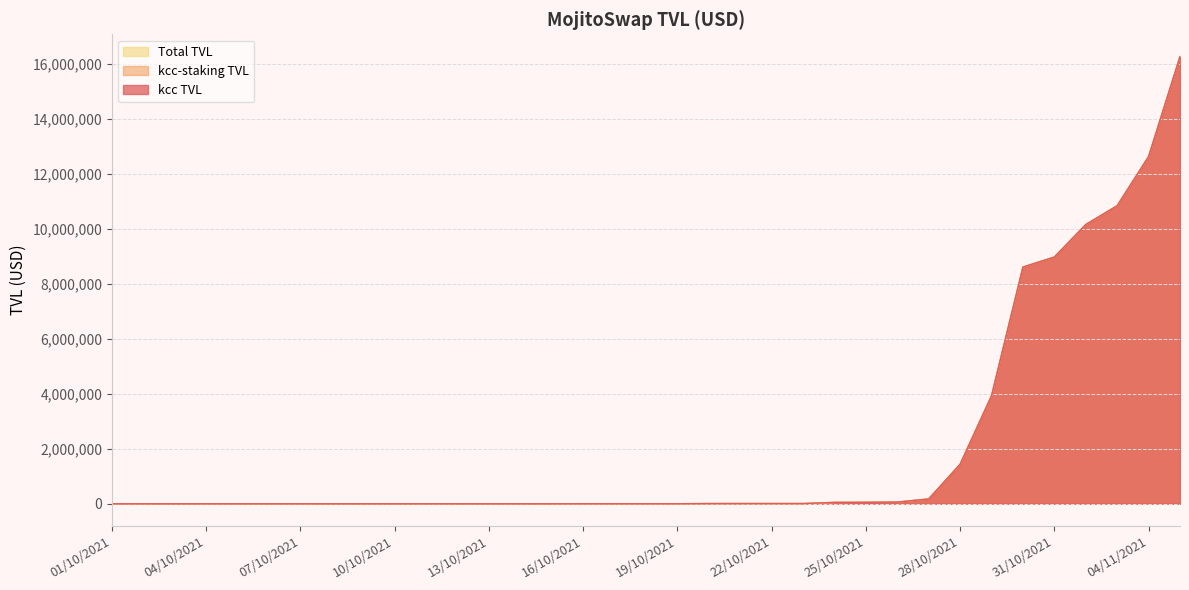

What are all the series names shown in the legend?

kcc TVL, kcc-staking TVL, Total TVL